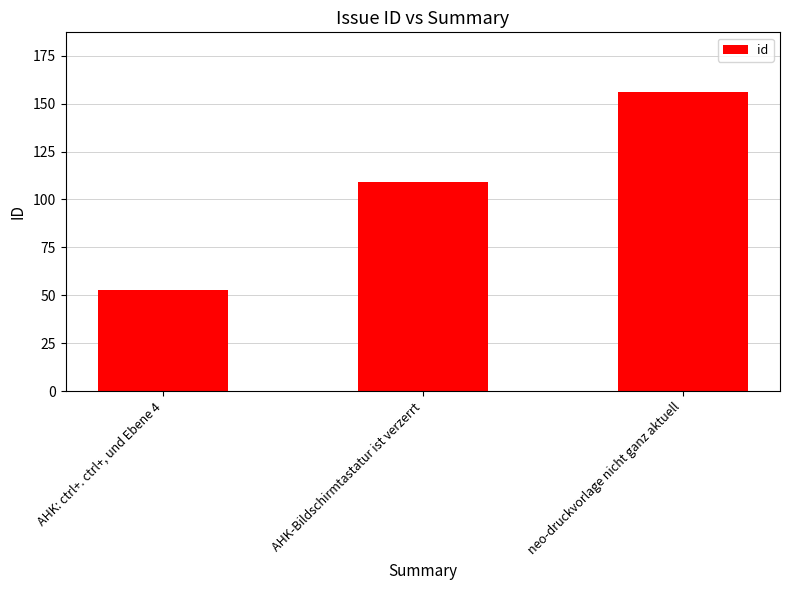

True or false: the data shows 24 at AHK: ctrl+. ctrl+, und Ebene 4.

False